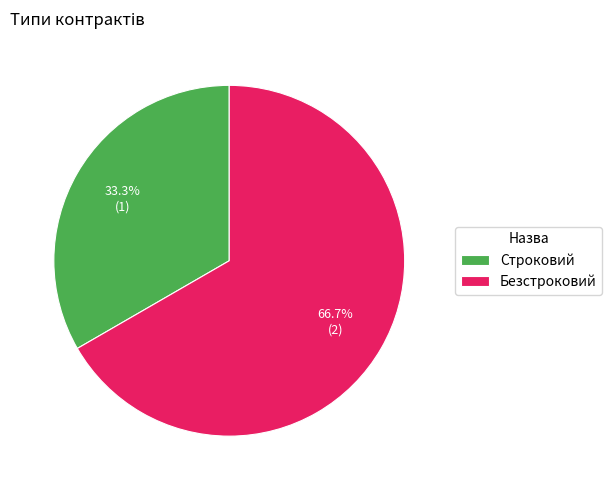

Is it true that Строковий is 33% of the pie?

True